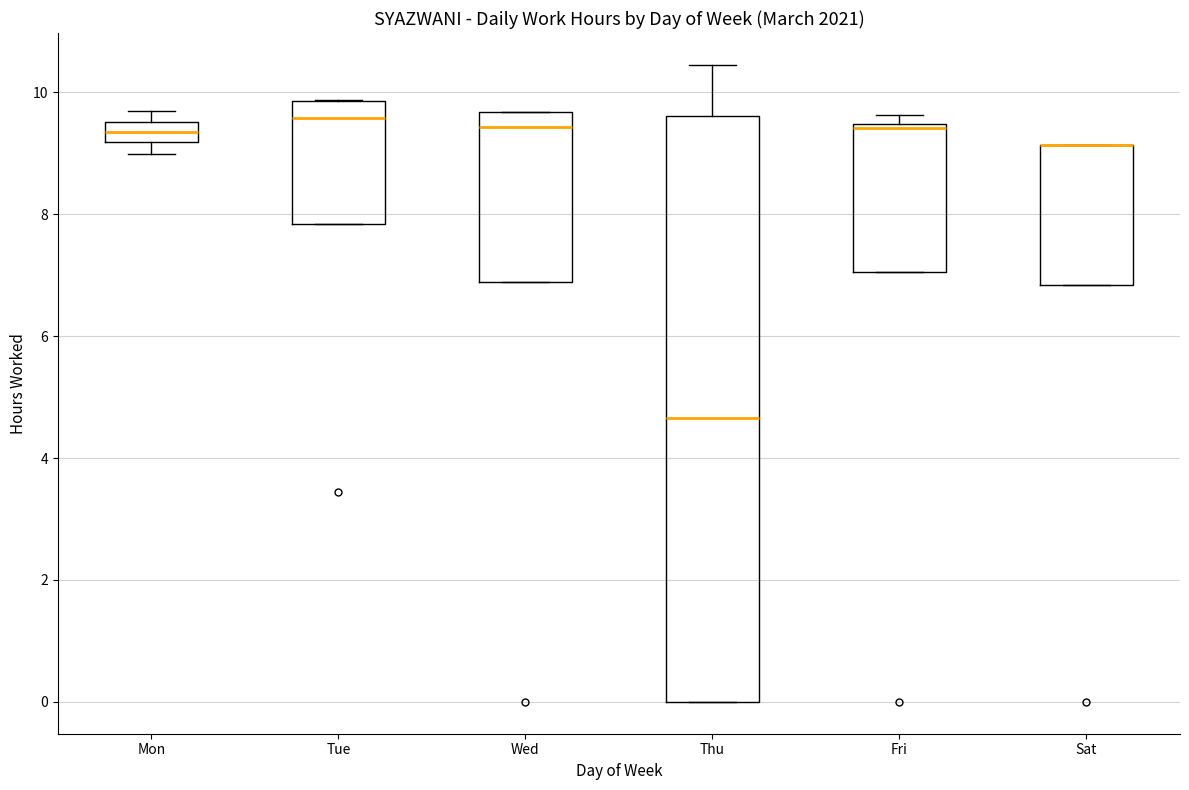

Which box is the tallest, from its lower edge to its upper edge?

Thu